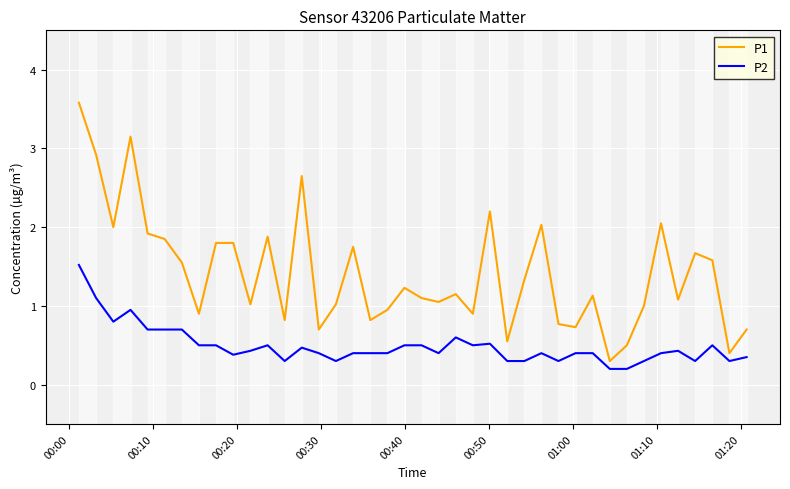

Which series has the largest total across all categories?

P1